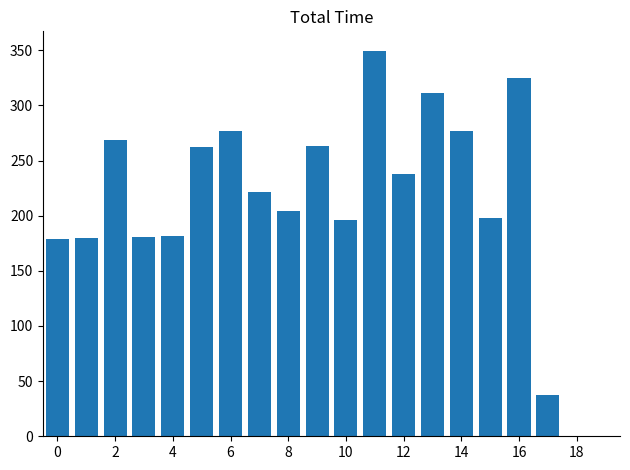

What is the maximum value shown in the chart?

349.6